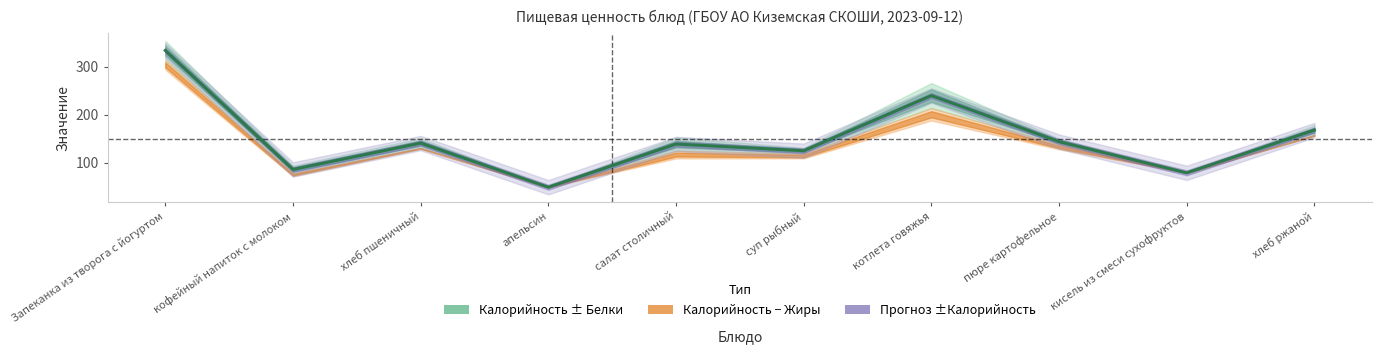

What is the sum of the values at котлета говяжья and суп рыбный?

365